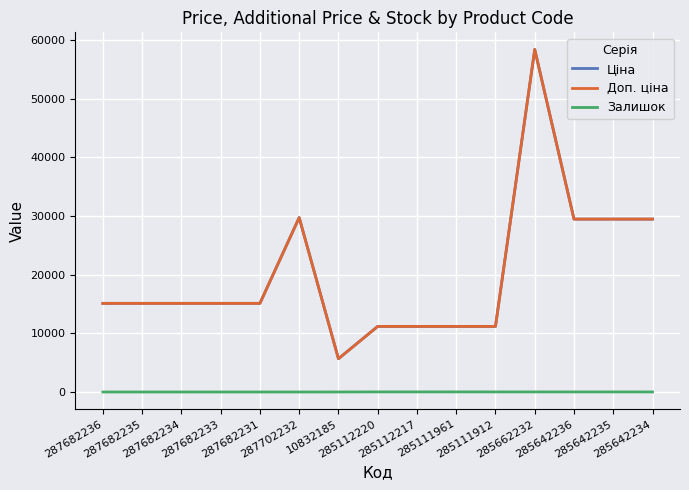

What is the spread (max minus min) of values at 287682234?

15120.0